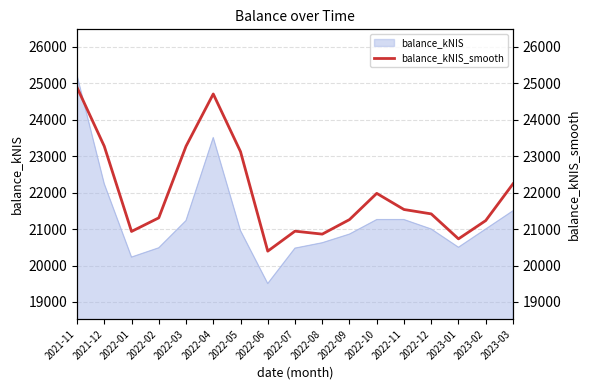

What is the difference between the maximum and minimum values?

4492.7